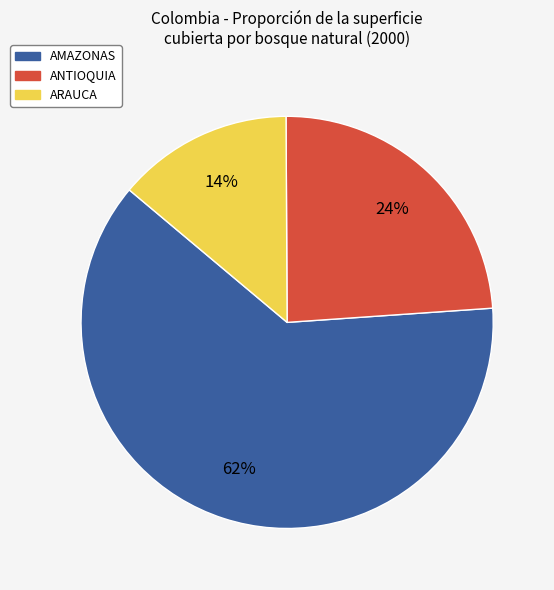

To the nearest percent, what is the average slice percentage?

33%